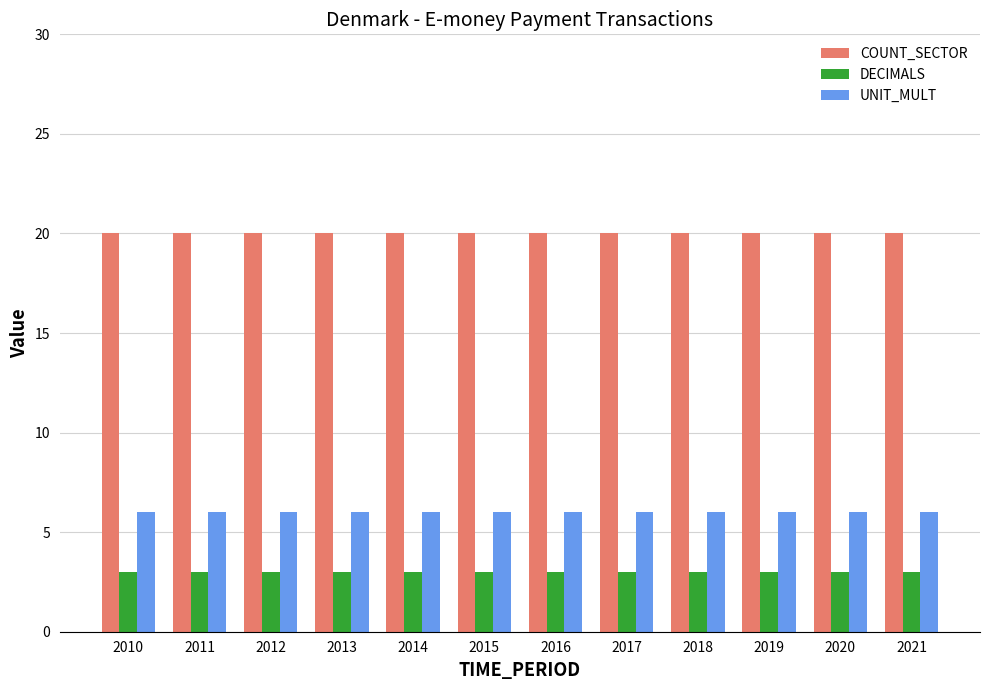

What is the value of the COUNT_SECTOR bar at the 8th from the left?

20